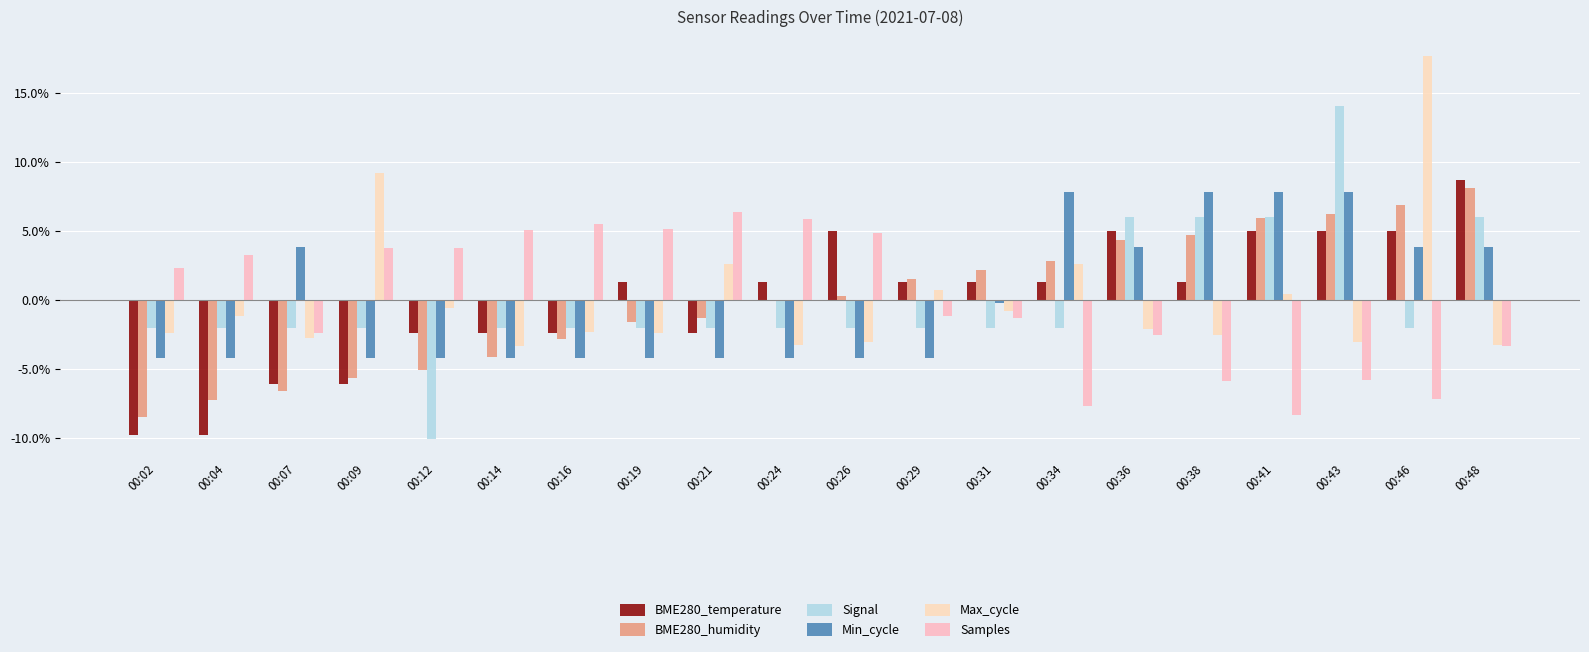

What is the difference between the highest and lowest values at 00:48?

2.4